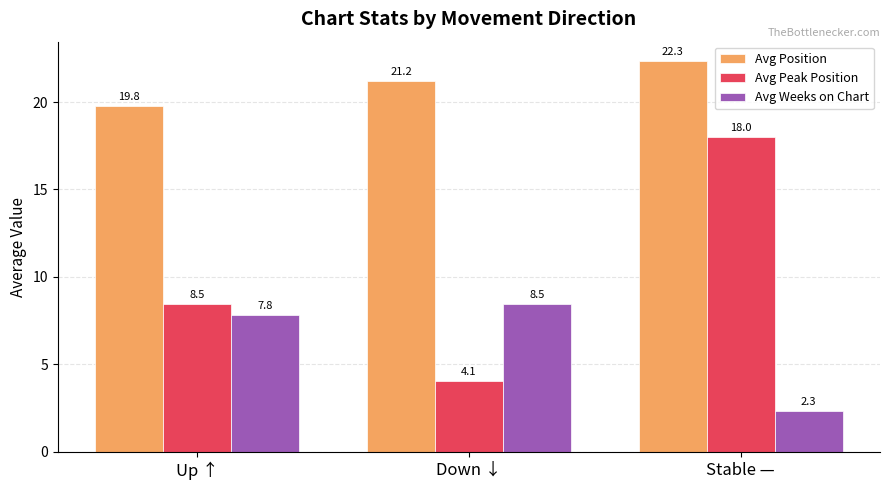

Rank the series by their average value, from lowest to highest.

Avg Weeks on Chart, Avg Peak Position, Avg Position